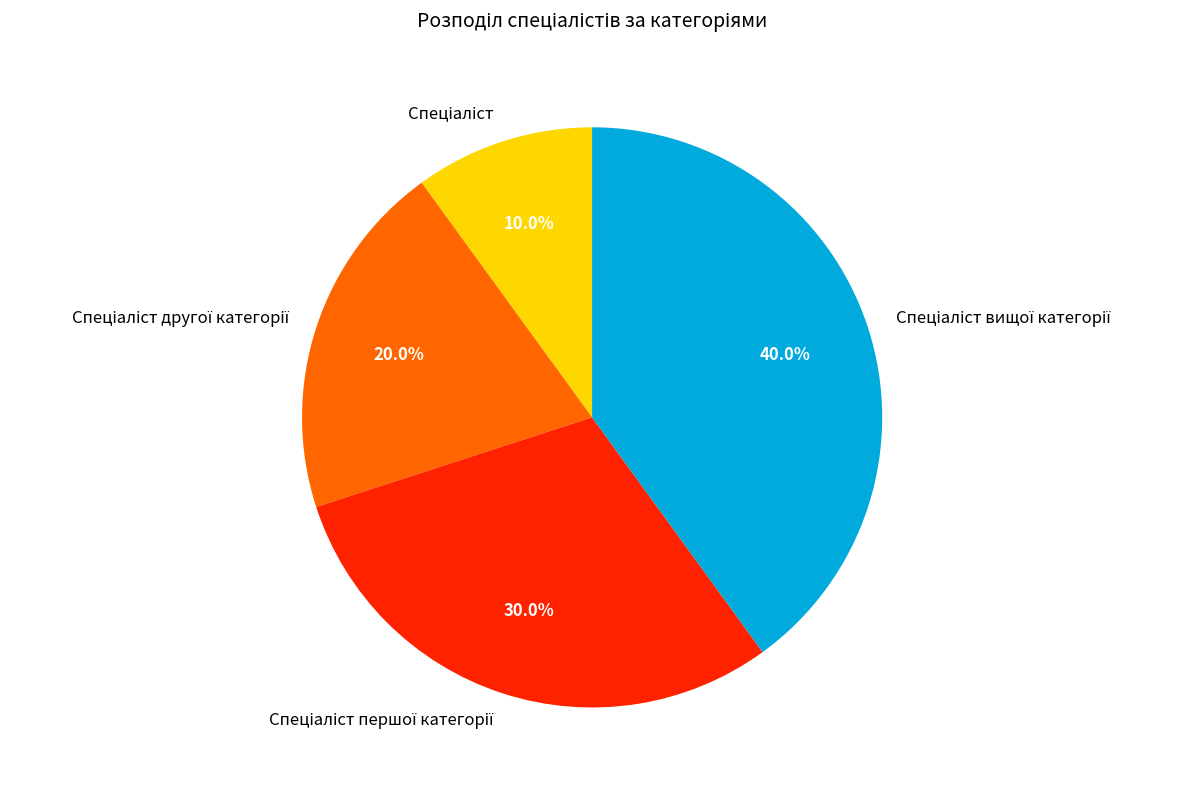

Does any single category account for the majority?

No